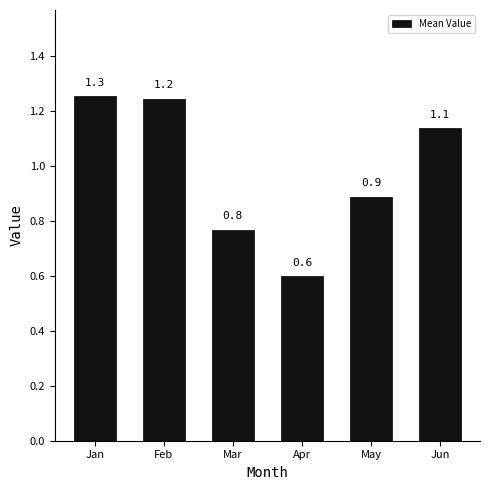

True or false: the data shows 0.4 at Mar.

False